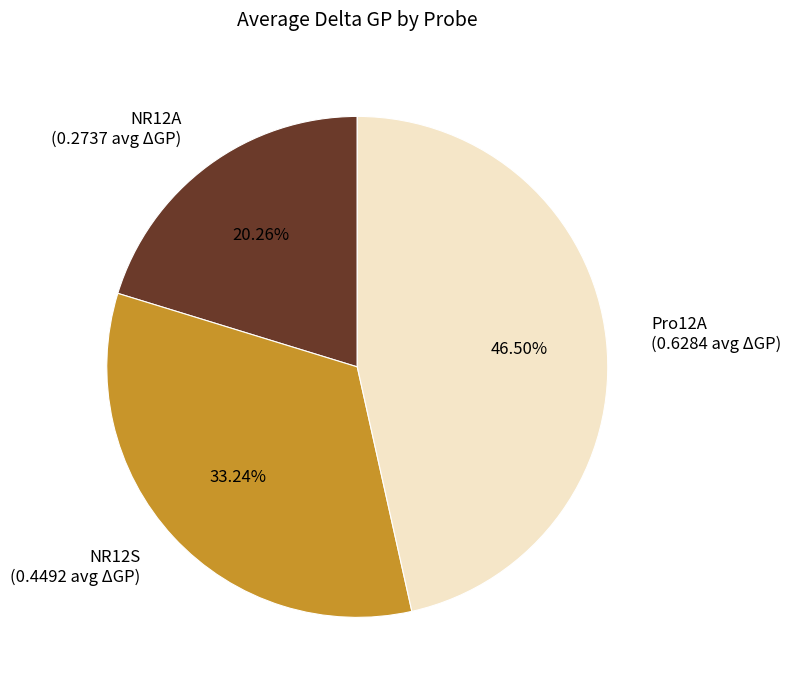

Is the sum of Pro12A (0.6284 avg ΔGP) and NR12A (0.2737 avg ΔGP) greater than half?

Yes